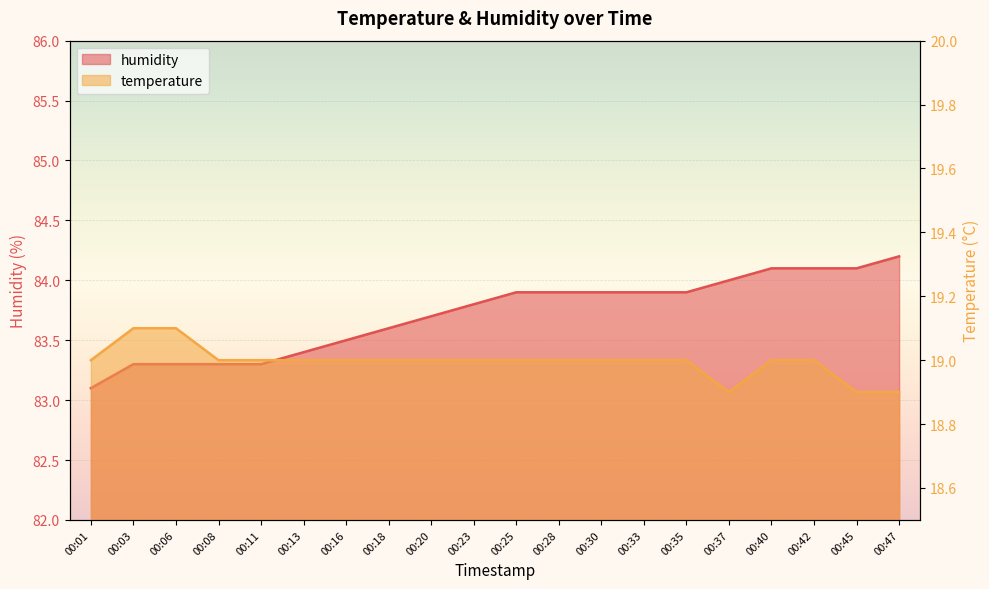

Reading left to right, list all the values displayed in this chart.

temperature: 00:01=19.0	00:03=19.1	00:06=19.1	00:08=19.0	00:11=19.0	00:13=19.0	00:16=19.0	00:18=19.0	00:20=19.0	00:23=19.0	00:25=19.0	00:28=19.0	00:30=19.0	00:33=19.0	00:35=19.0	00:37=18.9	00:40=19.0	00:42=19.0	00:45=18.9	00:47=18.9
humidity: 00:01=83.1	00:03=83.3	00:06=83.3	00:08=83.3	00:11=83.3	00:13=83.4	00:16=83.5	00:18=83.6	00:20=83.7	00:23=83.8	00:25=83.9	00:28=83.9	00:30=83.9	00:33=83.9	00:35=83.9	00:37=84.0	00:40=84.1	00:42=84.1	00:45=84.1	00:47=84.2